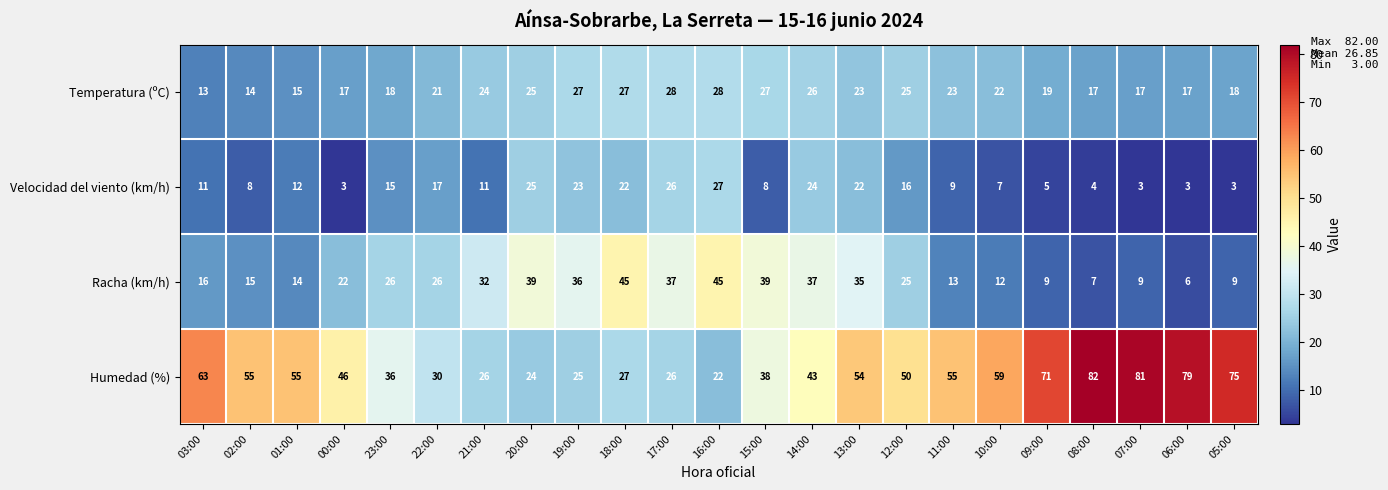

How many series are shown in this chart?

4